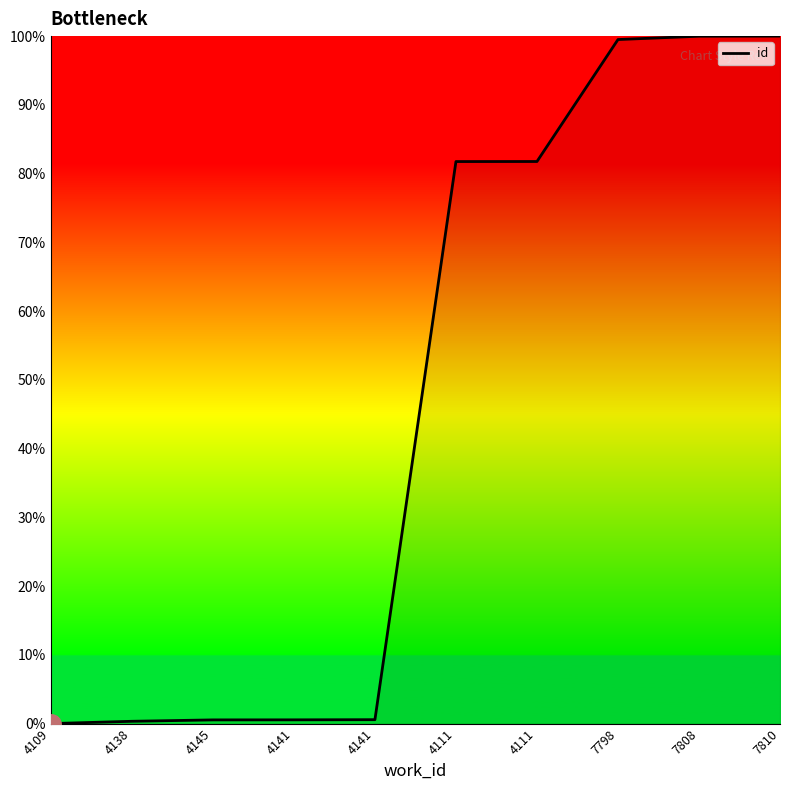

What is the difference between the values at 4111 and 4141?

81.2